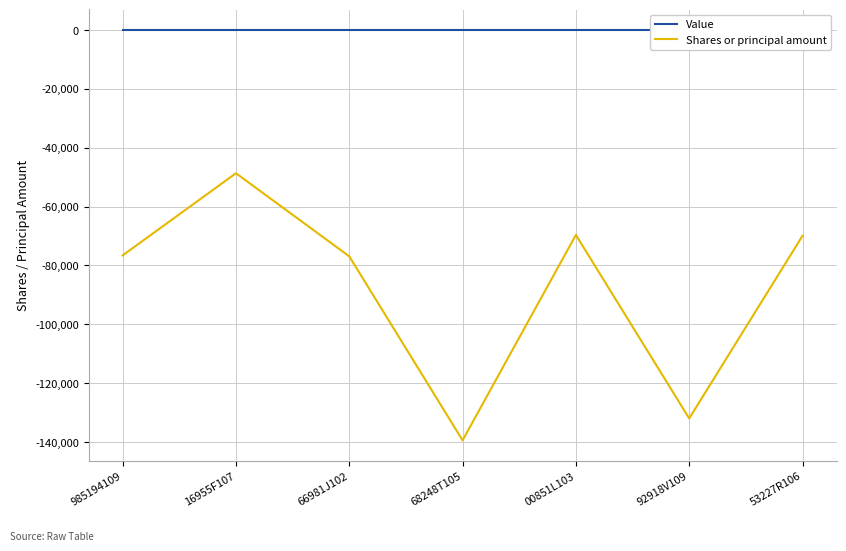

The Value series shows 0 at 00851L103. True or false?

True